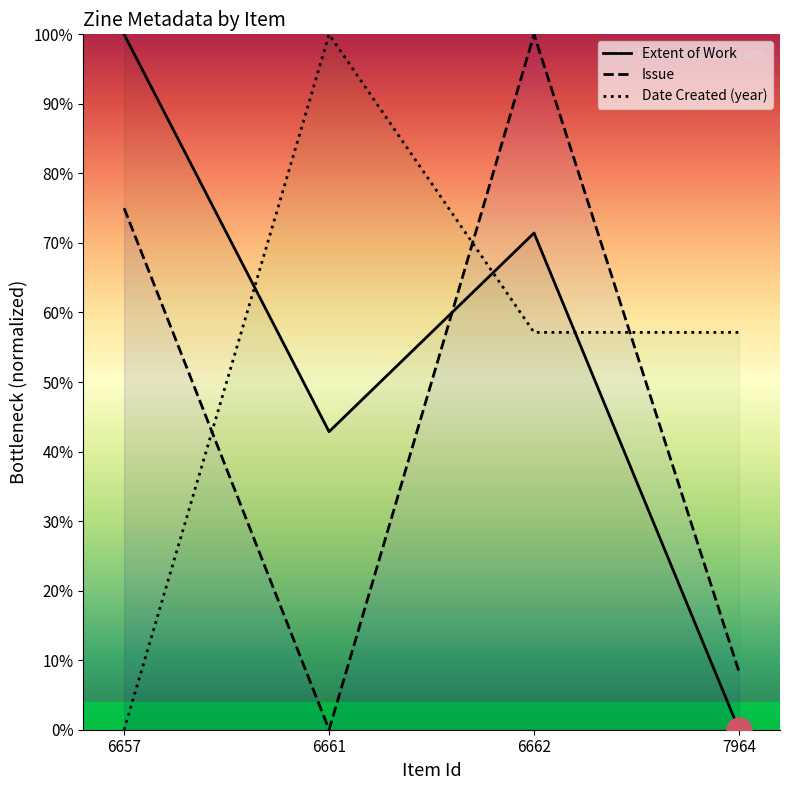

What is the difference between the second highest and second lowest values in the Extent of Work series?

28.6